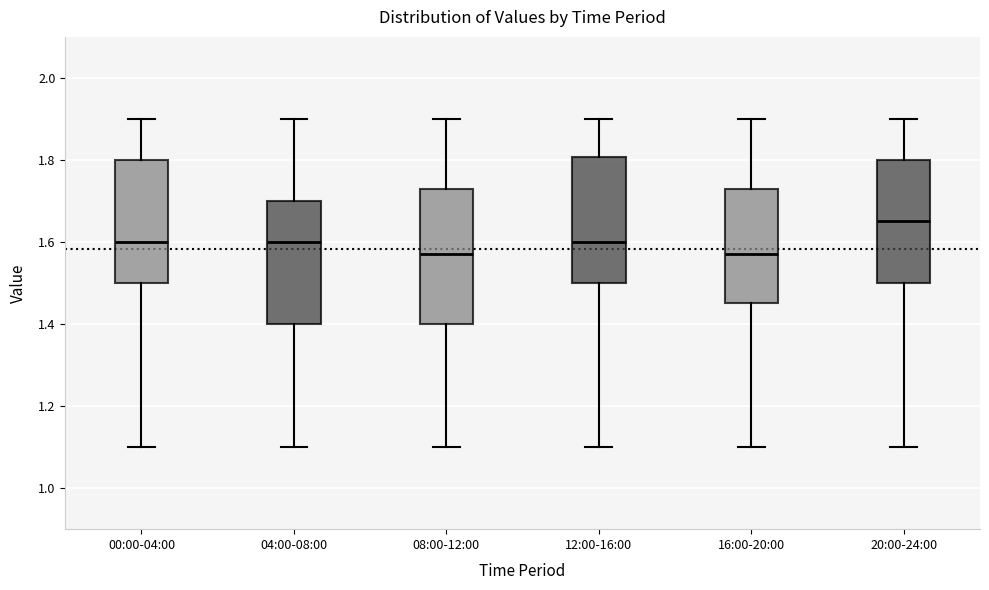

Reading left to right, read every box against the y-axis: the position of its median line, the range the box covers, and the ends of its whiskers. The values are not printed on the chart, so give them approximately, as read against the axis.

00:00-04:00: median 1.60, box 1.50 to 1.80, whiskers 1.10 to 1.90
04:00-08:00: median 1.60, box 1.40 to 1.70, whiskers 1.10 to 1.90
08:00-12:00: median 1.58, box 1.40 to 1.74, whiskers 1.10 to 1.90
12:00-16:00: median 1.60, box 1.50 to 1.80, whiskers 1.10 to 1.90
16:00-20:00: median 1.58, box 1.46 to 1.74, whiskers 1.10 to 1.90
20:00-24:00: median 1.66, box 1.50 to 1.80, whiskers 1.10 to 1.90